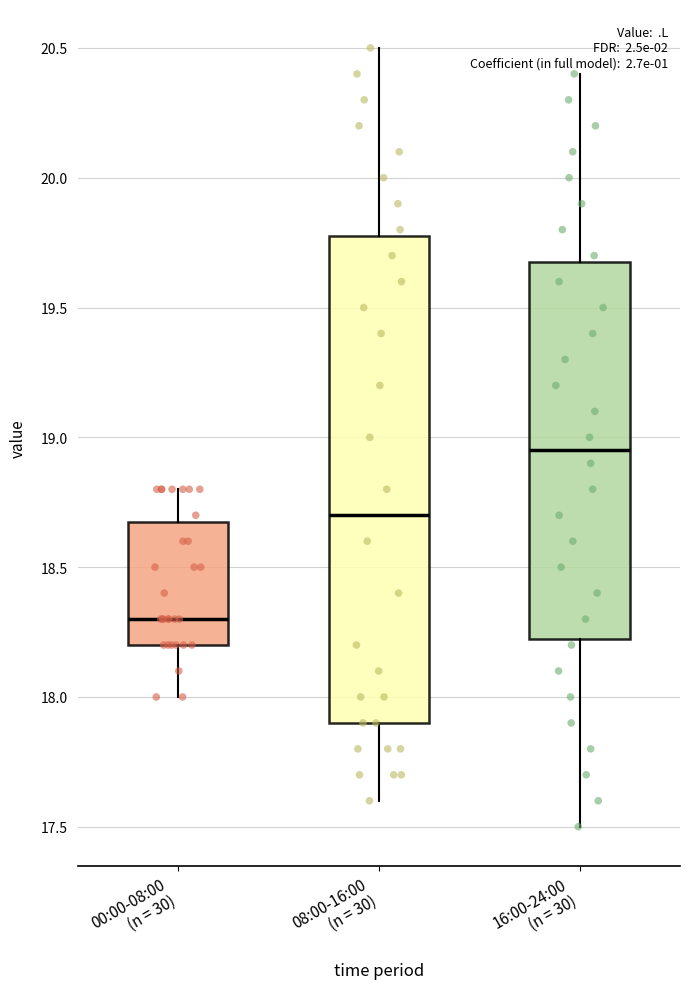

Reading left to right, read every box against the y-axis: the position of its median line, the range the box covers, and the ends of its whiskers. The values are not printed on the chart, so give them approximately, as read against the axis.

00:00-08:00 (n = 30): median 18.30, box 18.20 to 18.70, whiskers 18.00 to 18.80
08:00-16:00 (n = 30): median 18.70, box 17.90 to 19.80, whiskers 17.60 to 20.50
16:00-24:00 (n = 30): median 18.95, box 18.25 to 19.70, whiskers 17.50 to 20.40